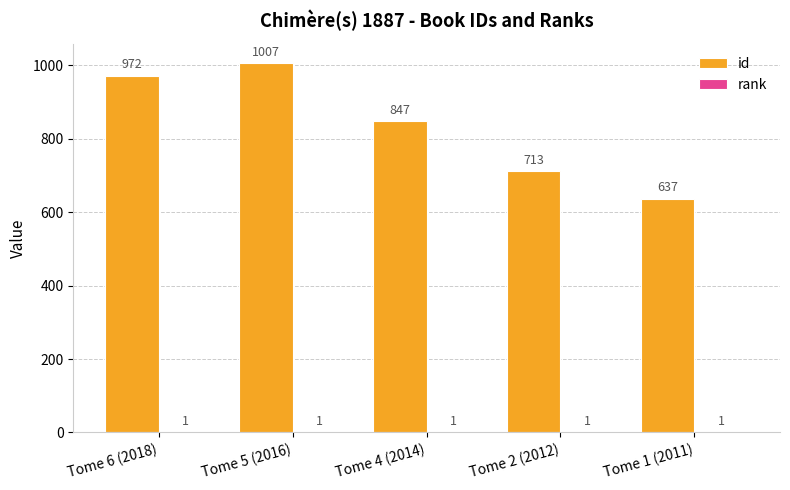

How many categories are shown in the chart?

5